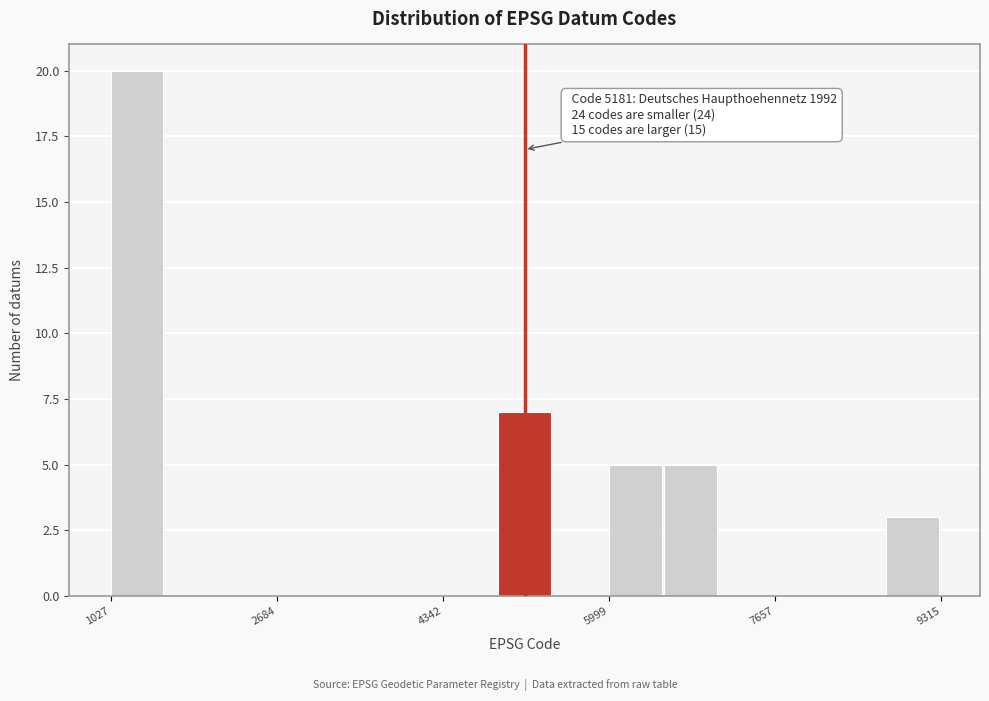

Read against the x-axis, roughly where is the centre of the tallest bar?

1200